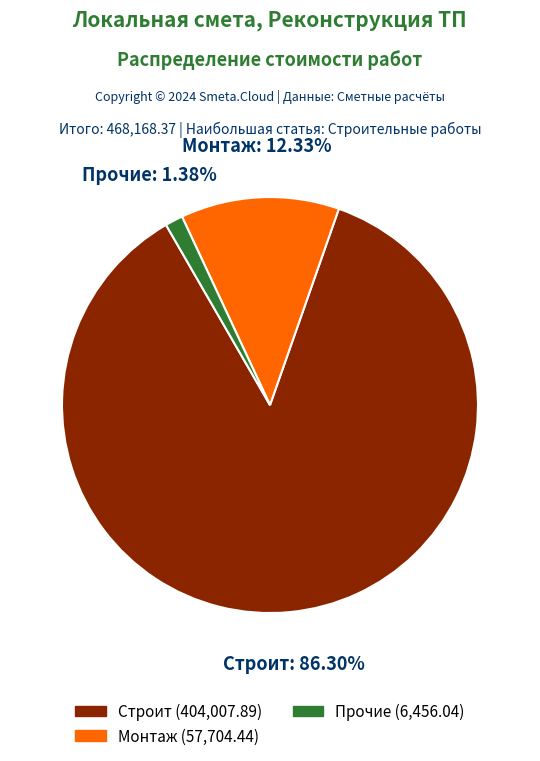

Which category accounts for the majority?

Строит